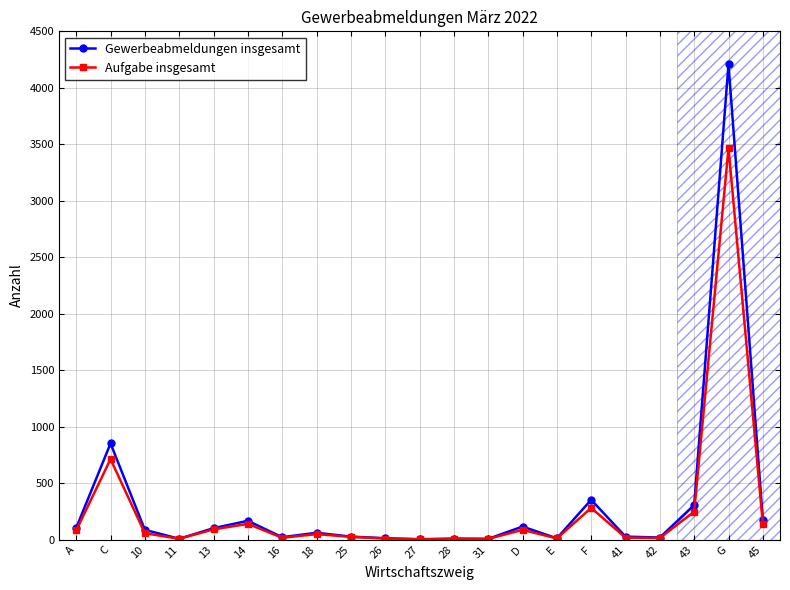

Which series has the widest spread of values?

Gewerbeabmeldungen insgesamt